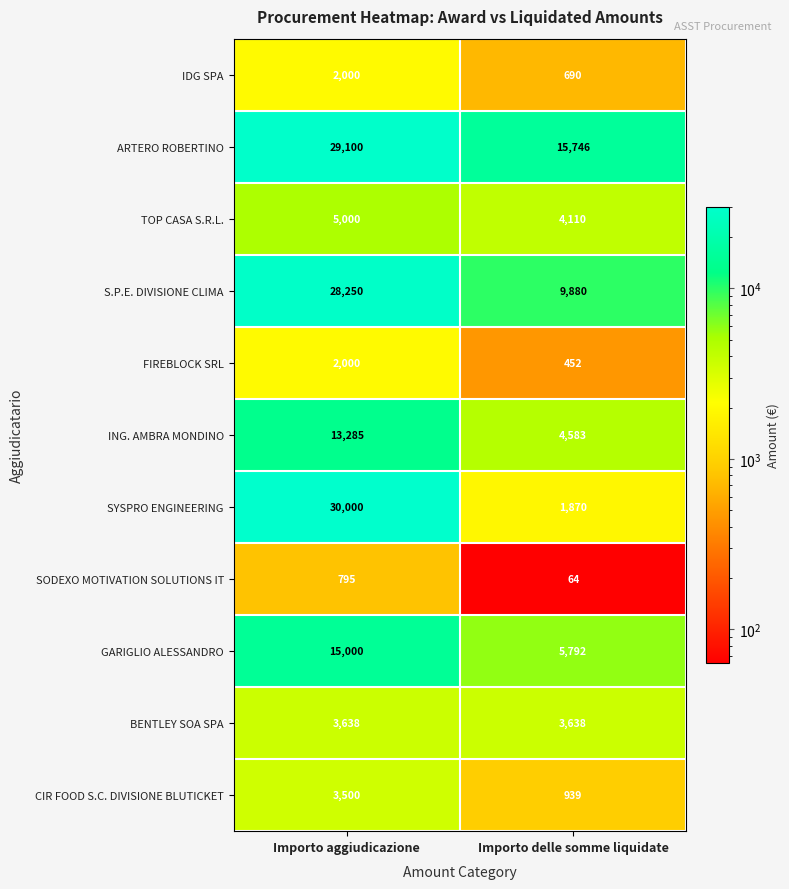

At how many categories does at least one series exceed 4133?

2